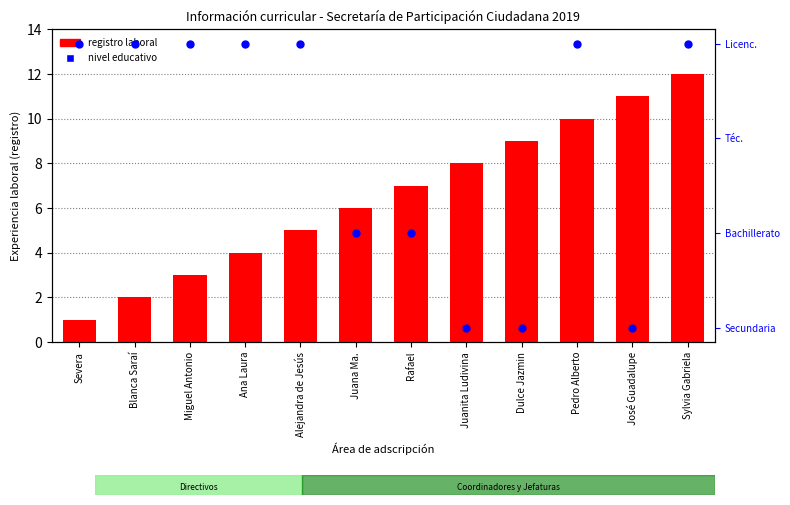

Which series contains the lowest Y value?

registro laboral